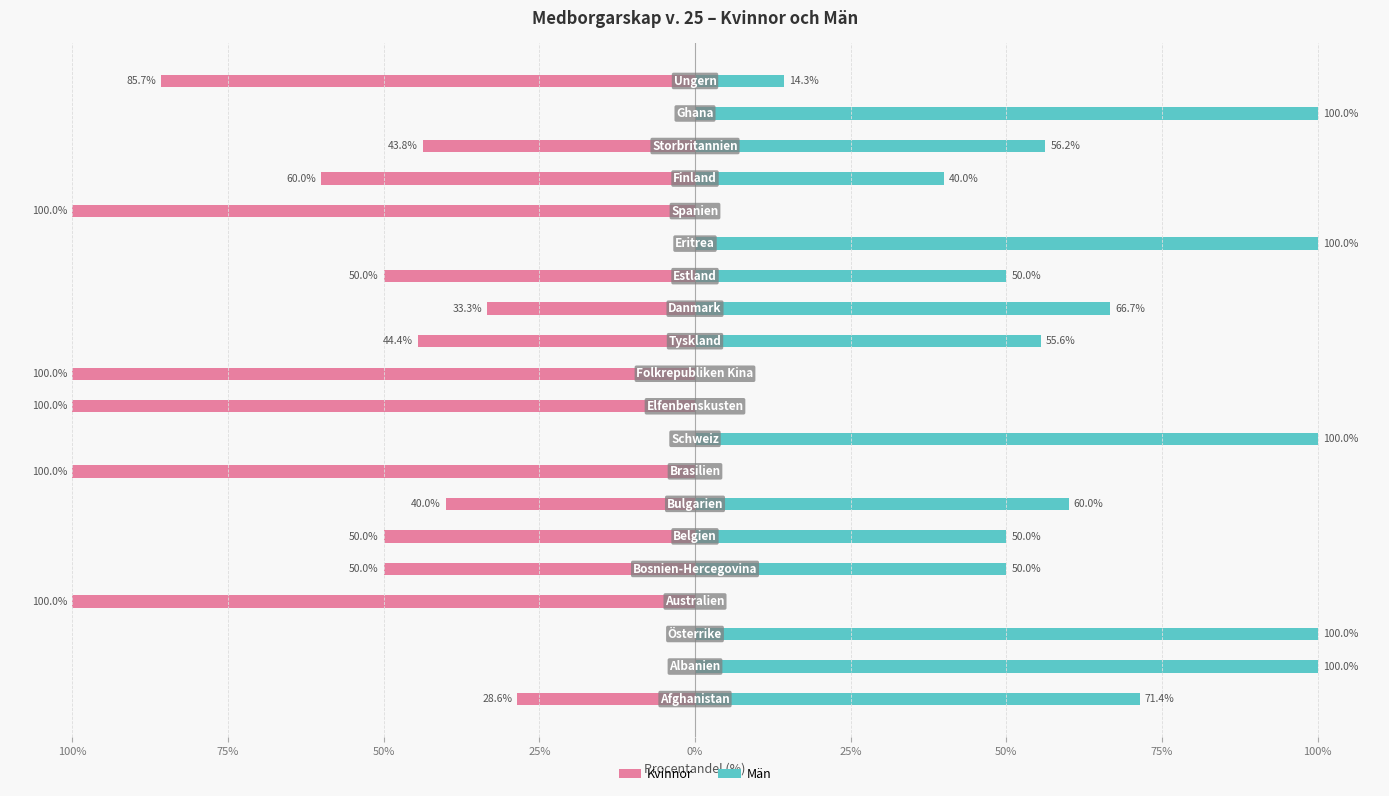

Rank the series by their average value, from highest to lowest.

Män, Kvinnor